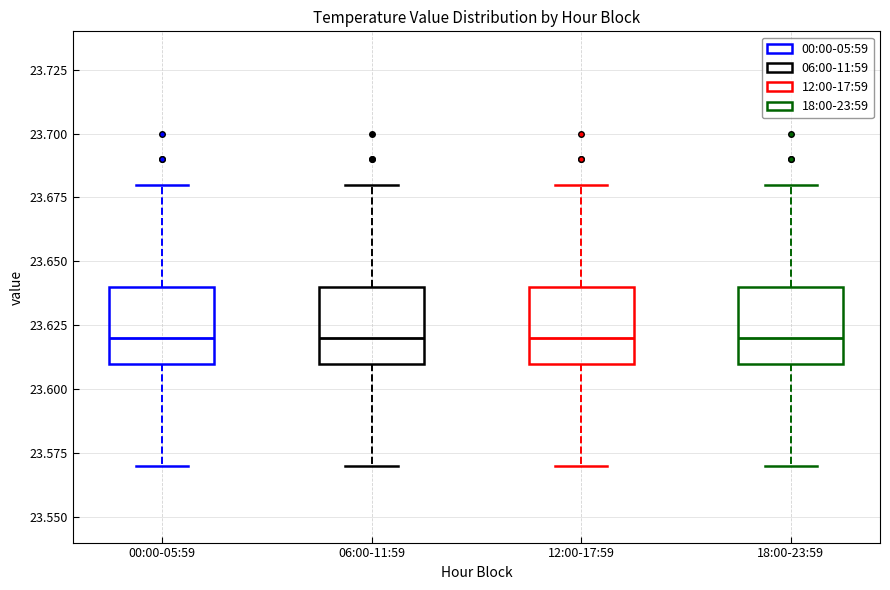

Where is the upper edge of the box for 18:00-23:59 on the y-axis? The values are not printed on the chart, so give them approximately, as read against the axis.

23.64